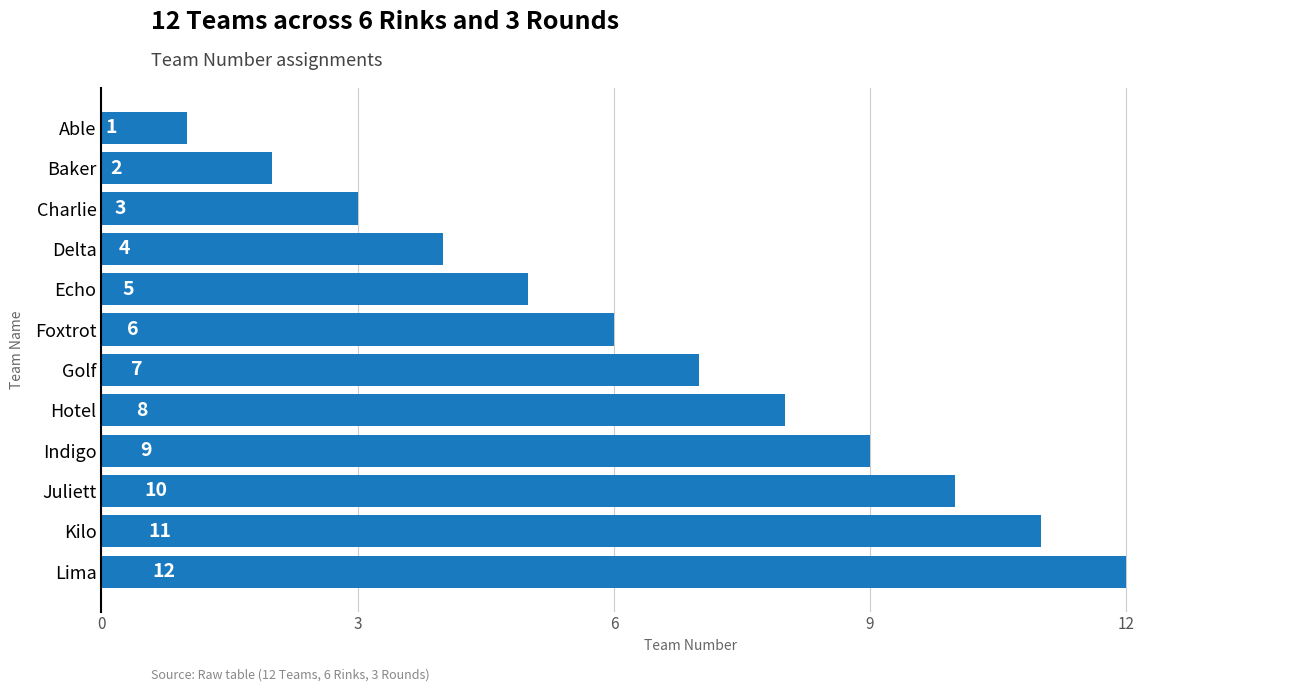

Reading top to bottom, list all the values displayed in this chart.

1	2	3	4	5	6	7	8	9	10	11	12